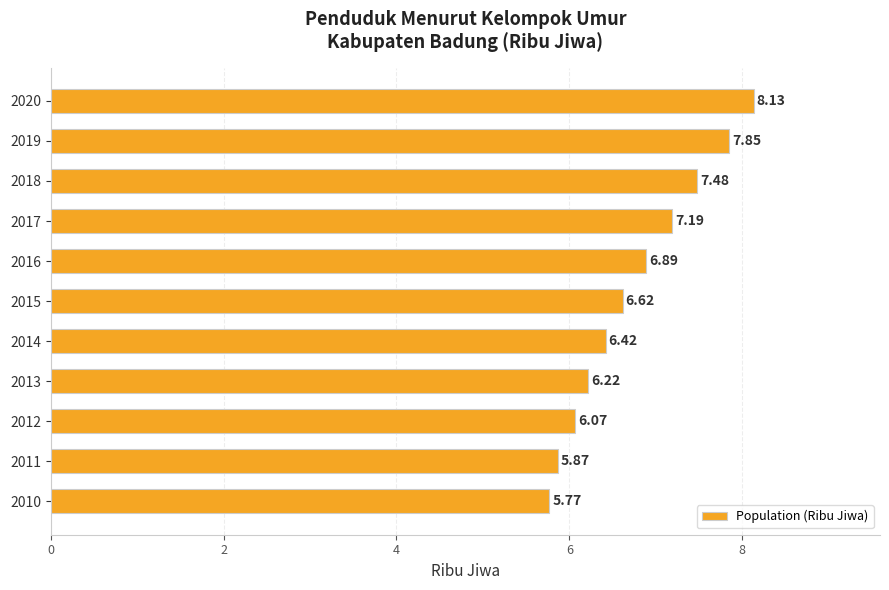

Which category has the highest value across all series?

2020